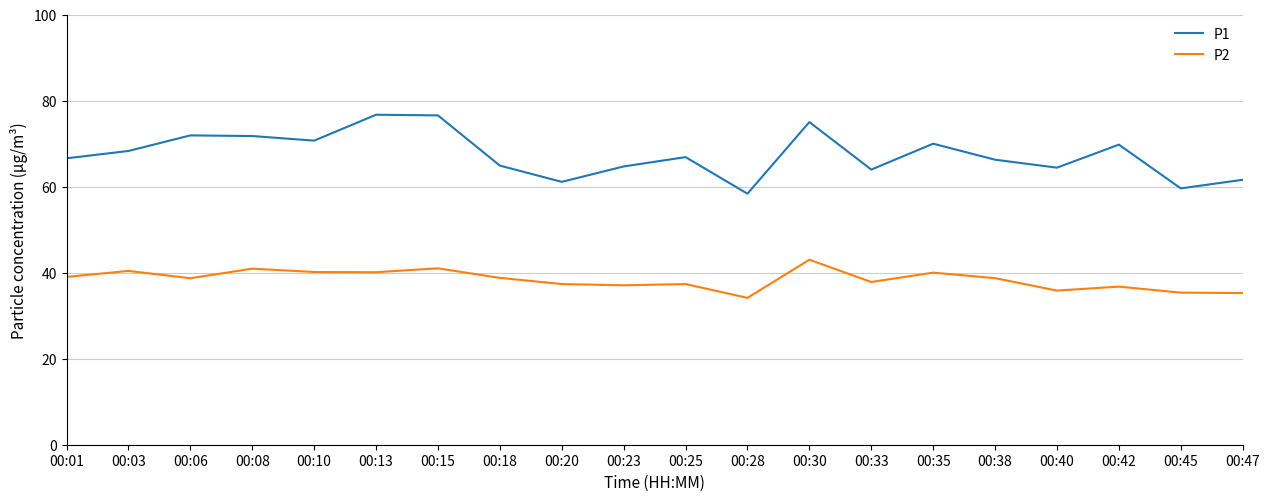

Is the value of P2 at 00:38 greater than the value of P1 at 00:13?

No